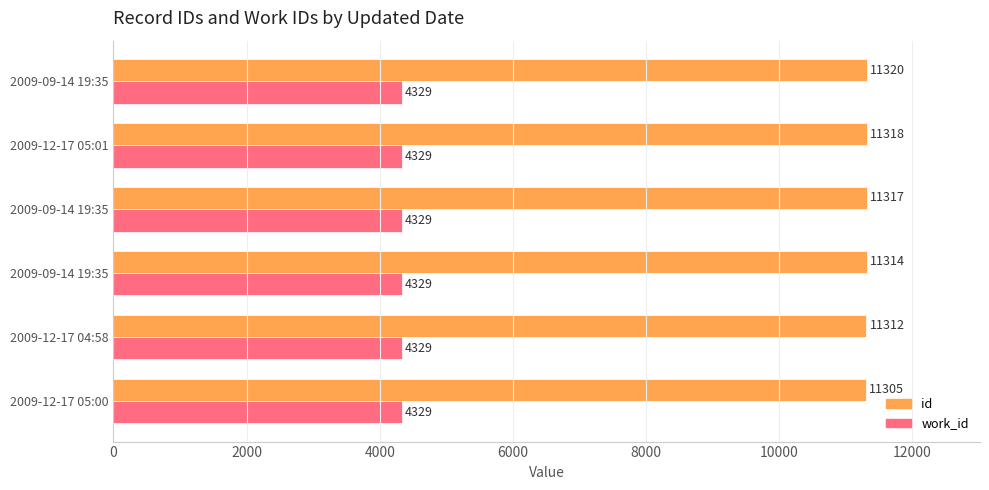

What are all the series names shown in the legend?

id, work_id